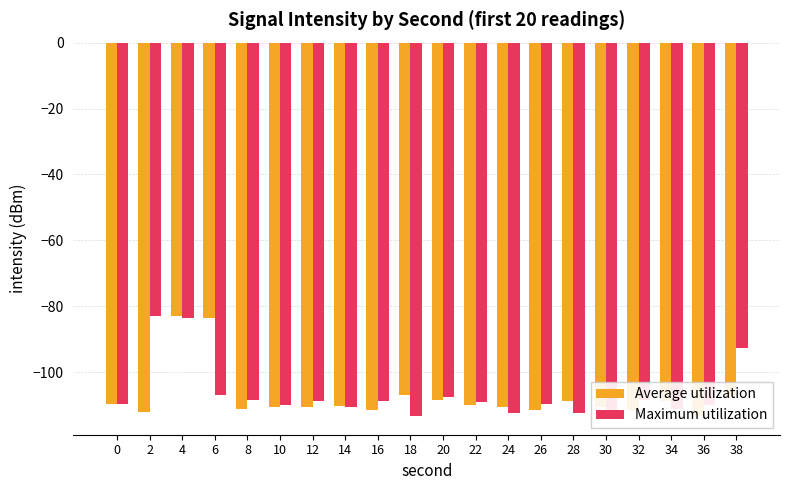

Which label corresponds to the largest value in the chart?

4